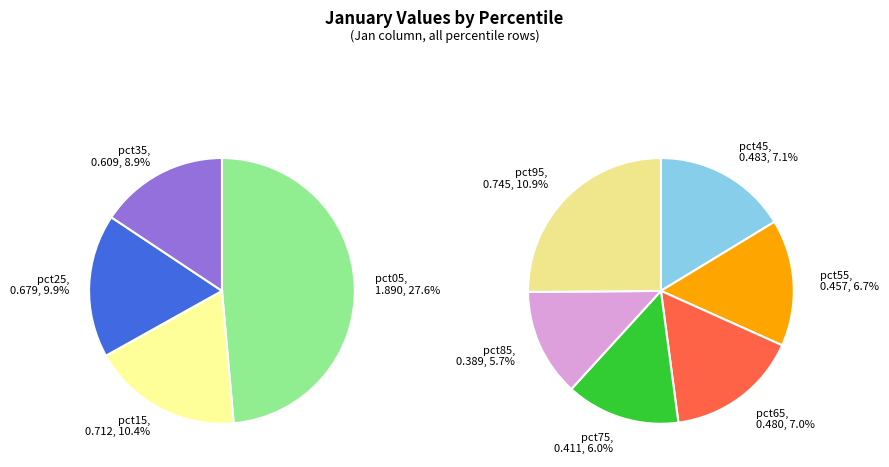

Is pct55 the majority of the pie?

No